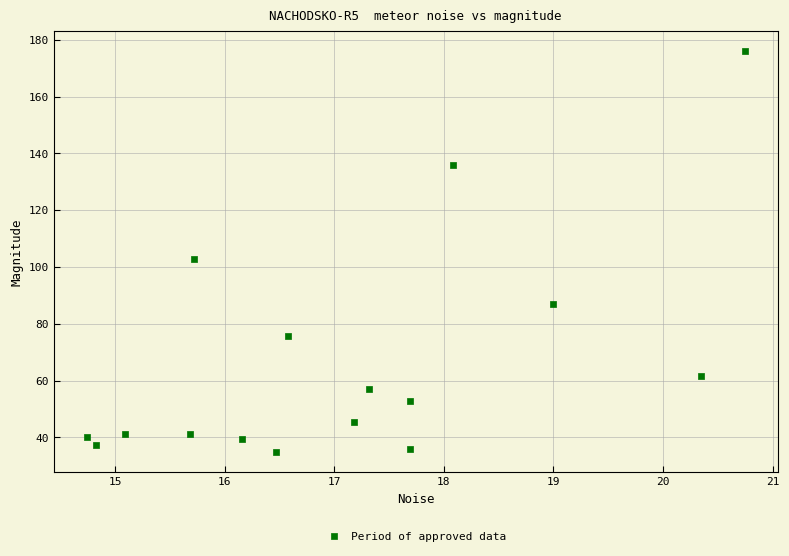

What is the range of Y values (max minus min)?

141.2